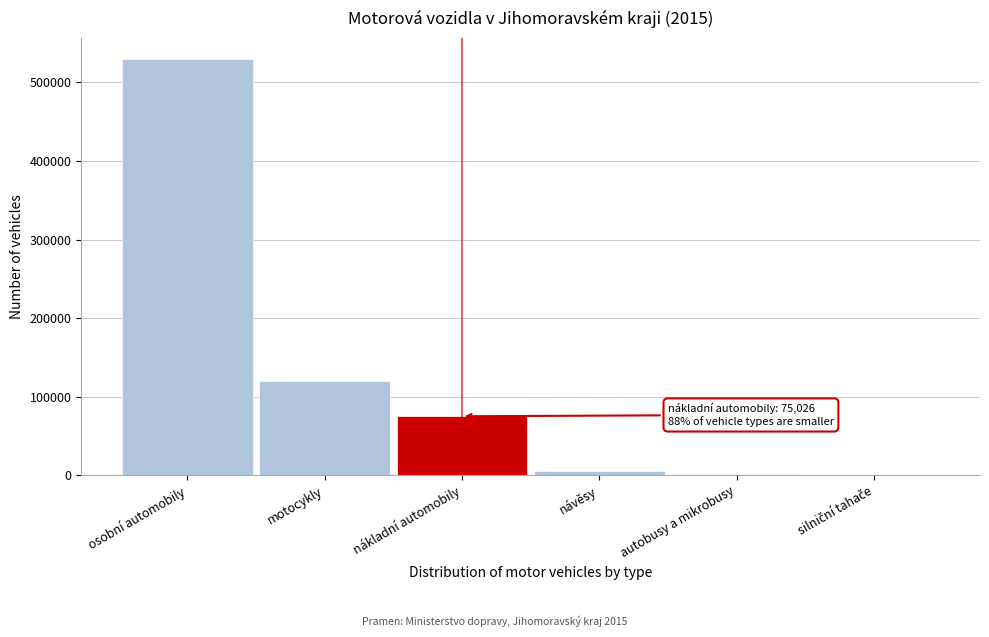

Which category has the highest value across all series?

osobní automobily